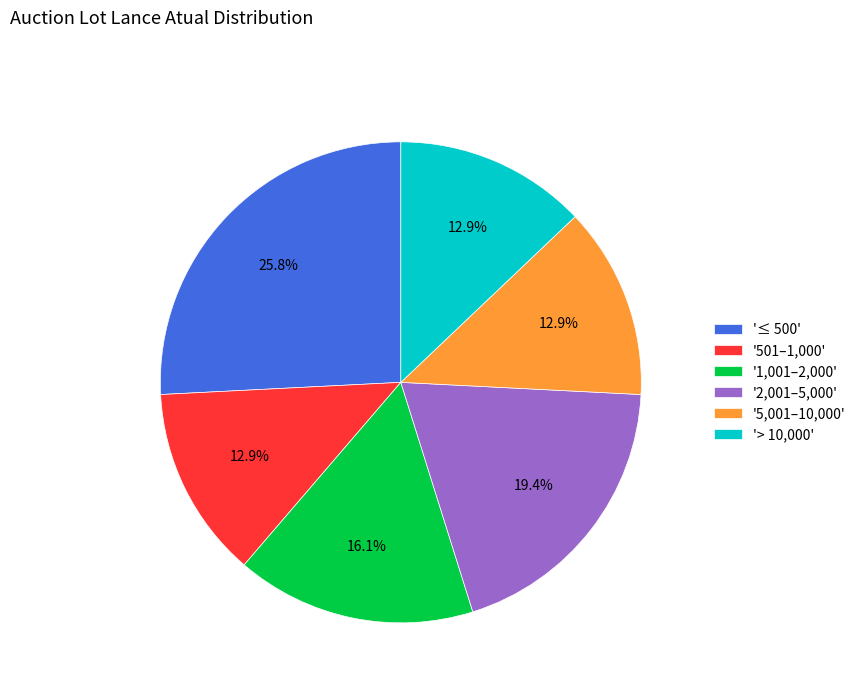

Is the sum of '≤ 500' and '2,001–5,000' greater than half?

No